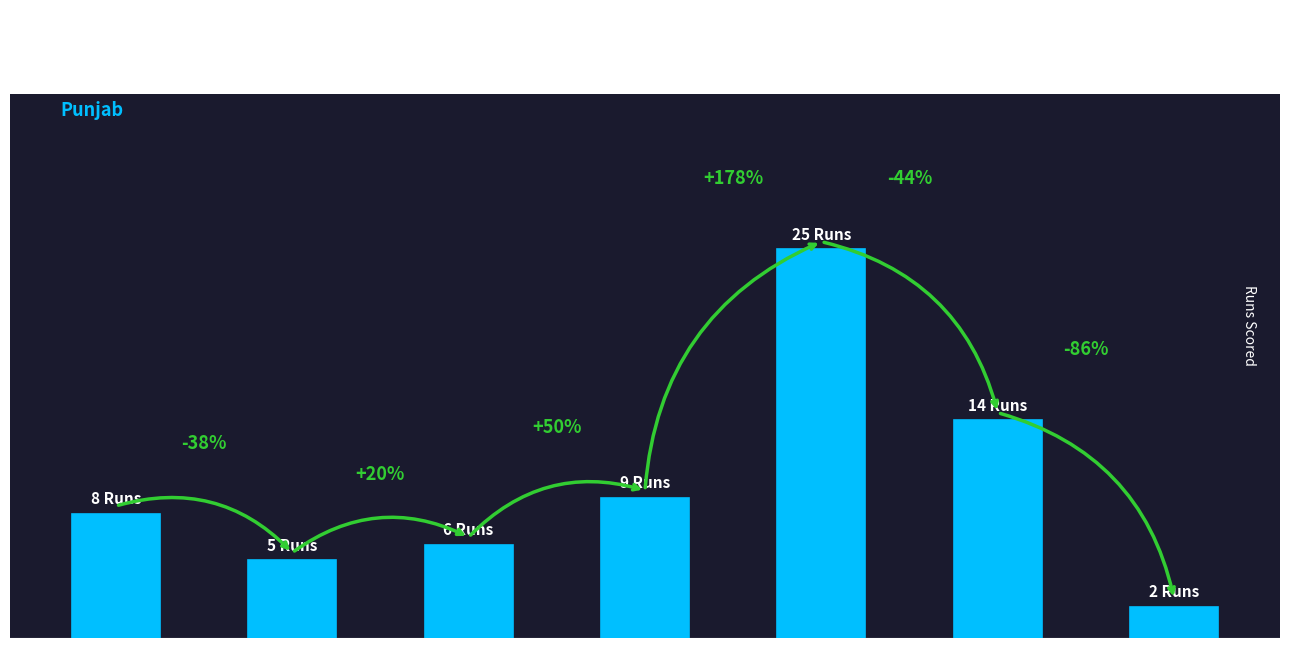

Is it true that the value at Bennett is 4?

False